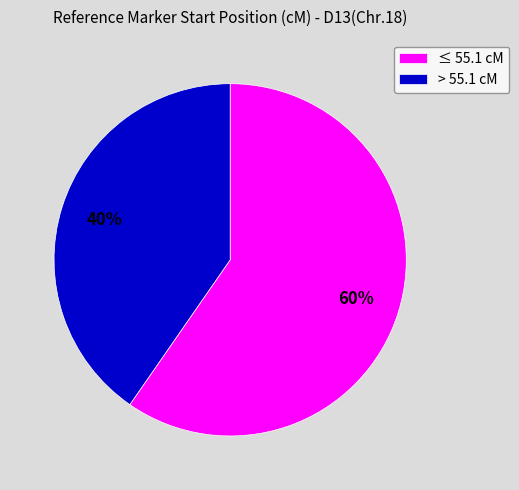

Is there any slice that represents more than half of the pie?

Yes